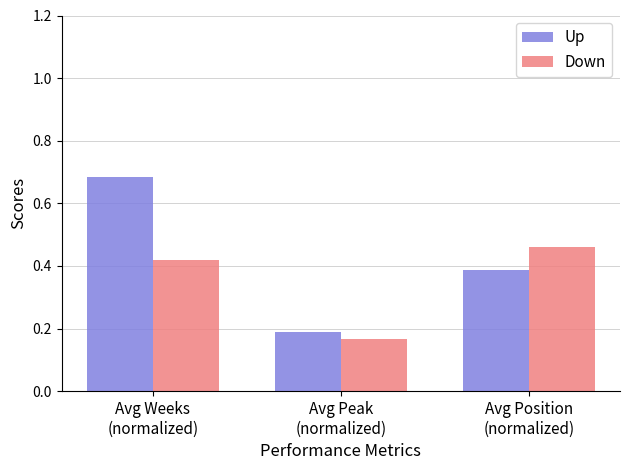

How many series are shown in this chart?

2